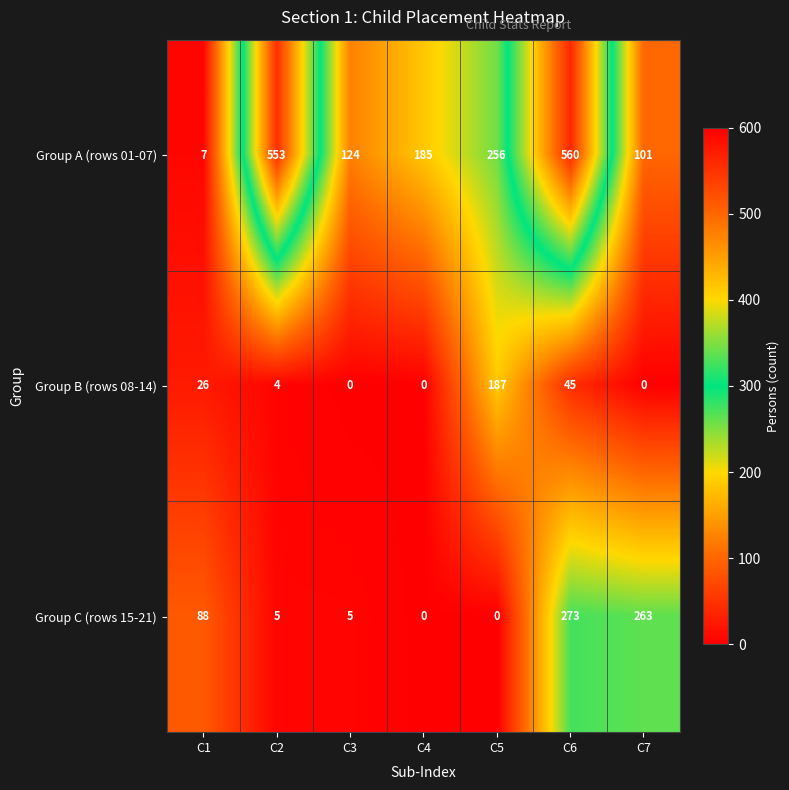

Which label corresponds to the largest value in the chart?

C6